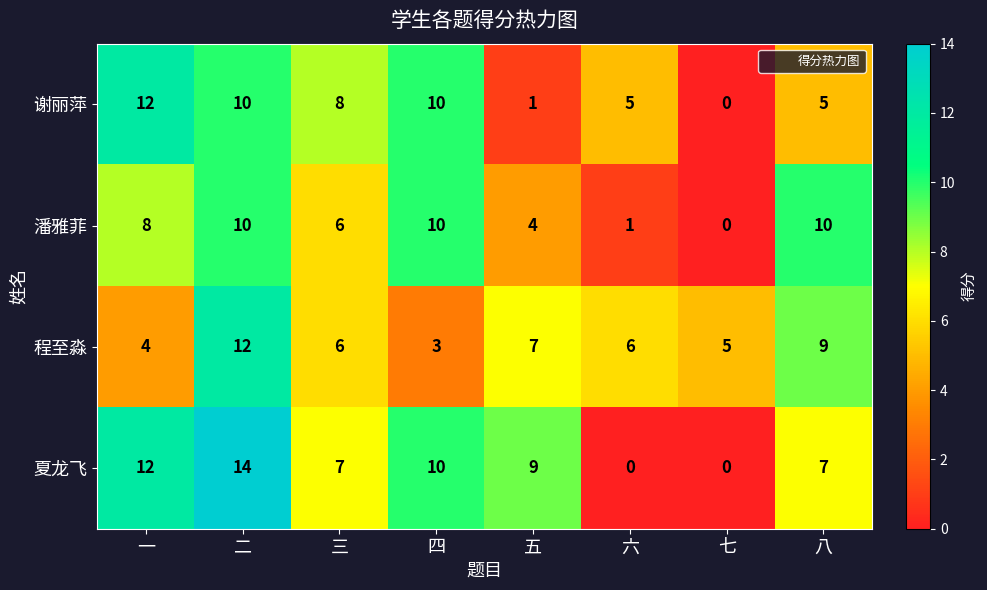

The 程至淼 series shows 5 at 七. True or false?

True